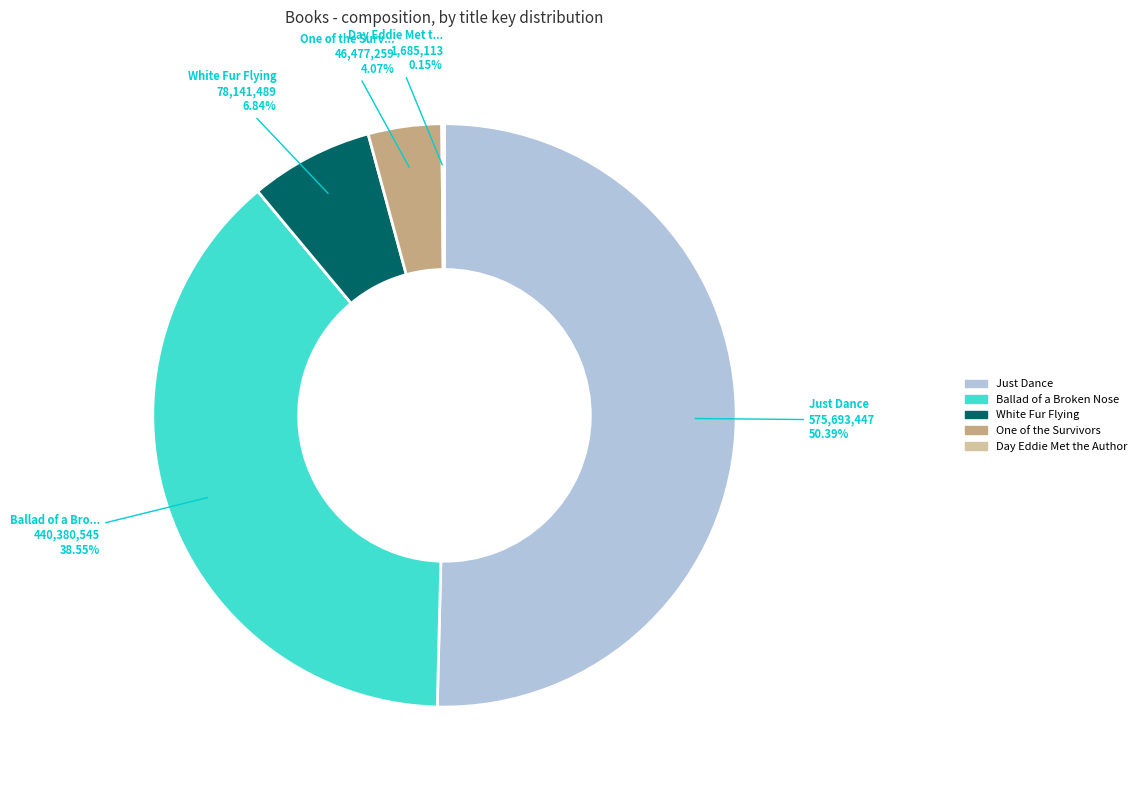

What percentage is the Just Dance slice, to the nearest percent?

50%